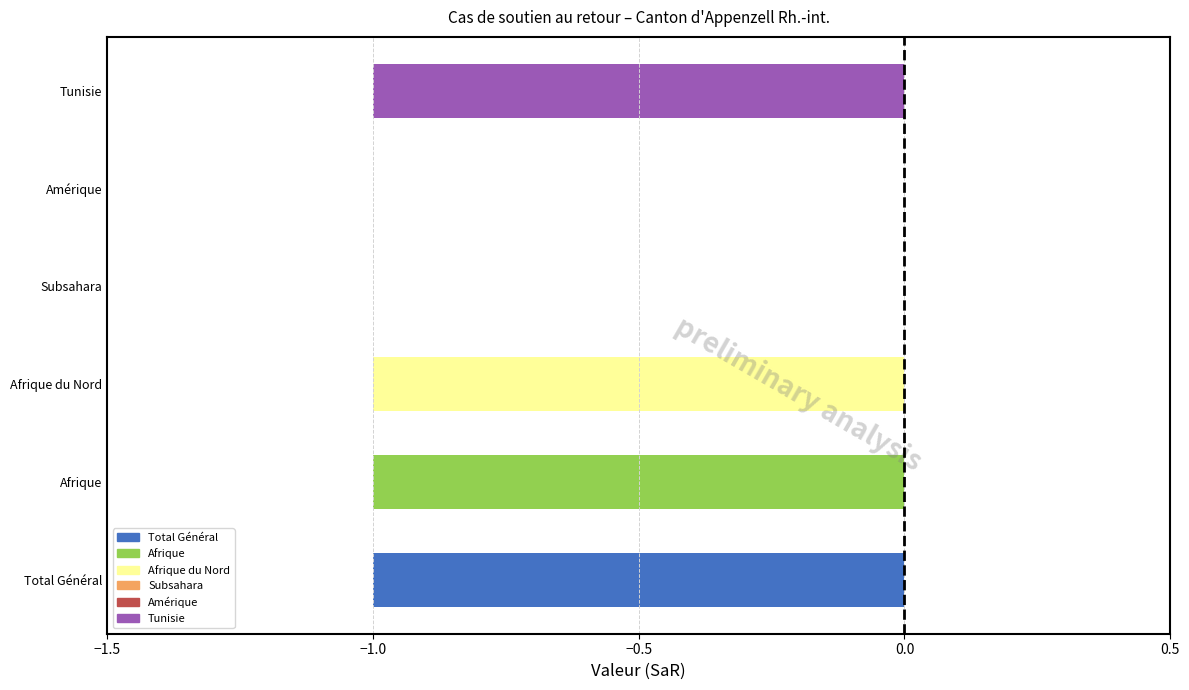

What is the change in value from Total Général to Amérique?

+1